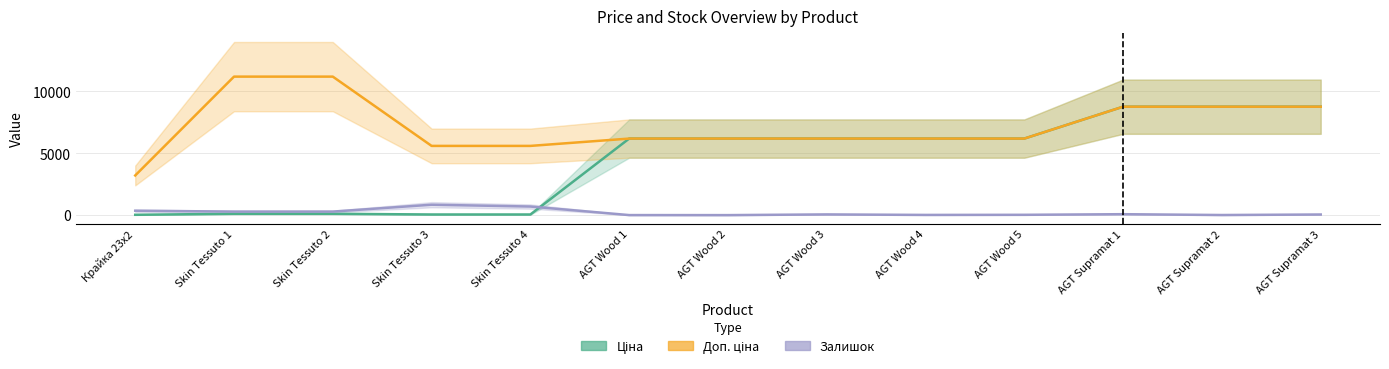

How many values in the Ціна series are below 6182?

5